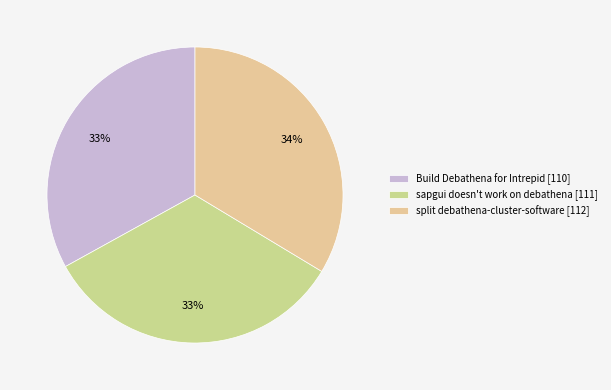

Is there a majority slice in this chart?

No